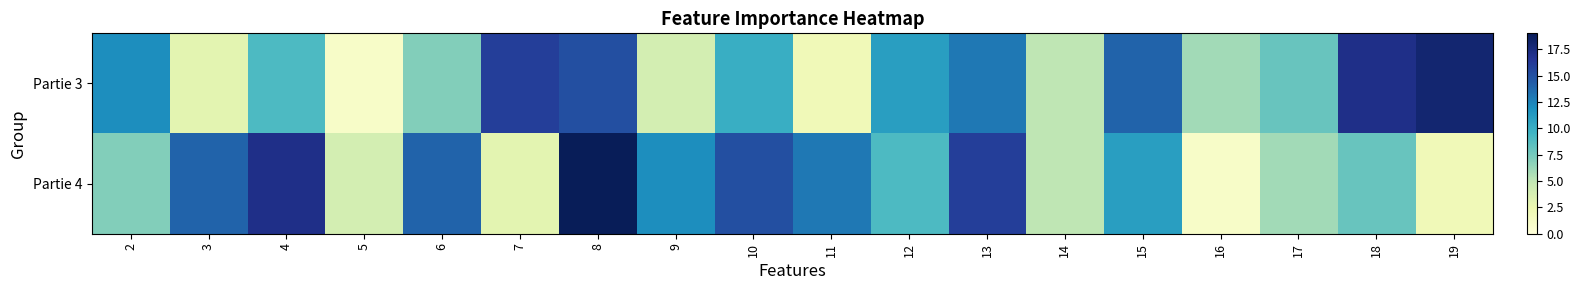

List the series in order of their overall mean, highest first.

Partie 4, Partie 3